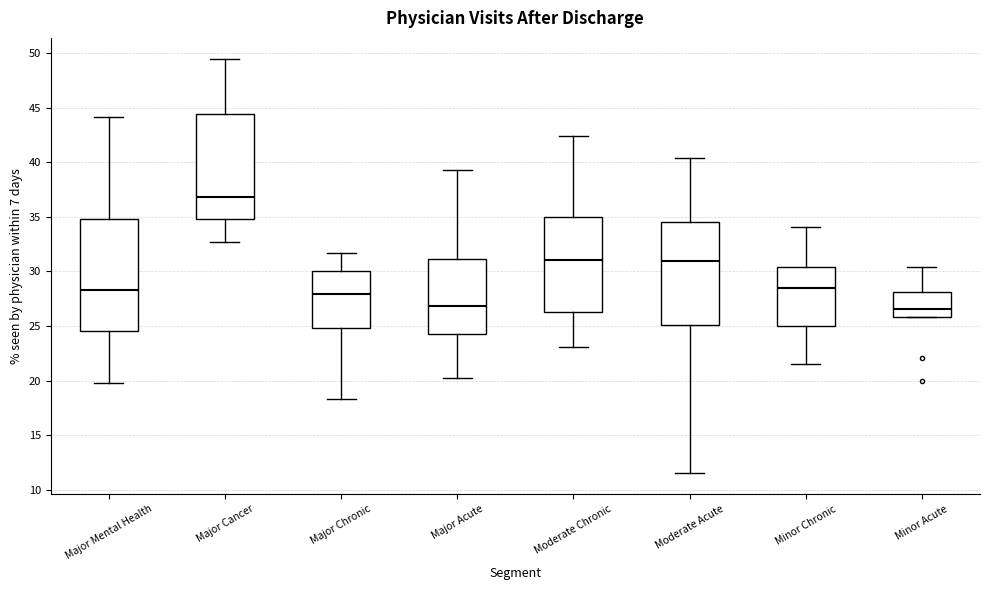

Where does the lower whisker of the box for Major Cancer end on the y-axis? The values are not printed on the chart, so give them approximately, as read against the axis.

32.5